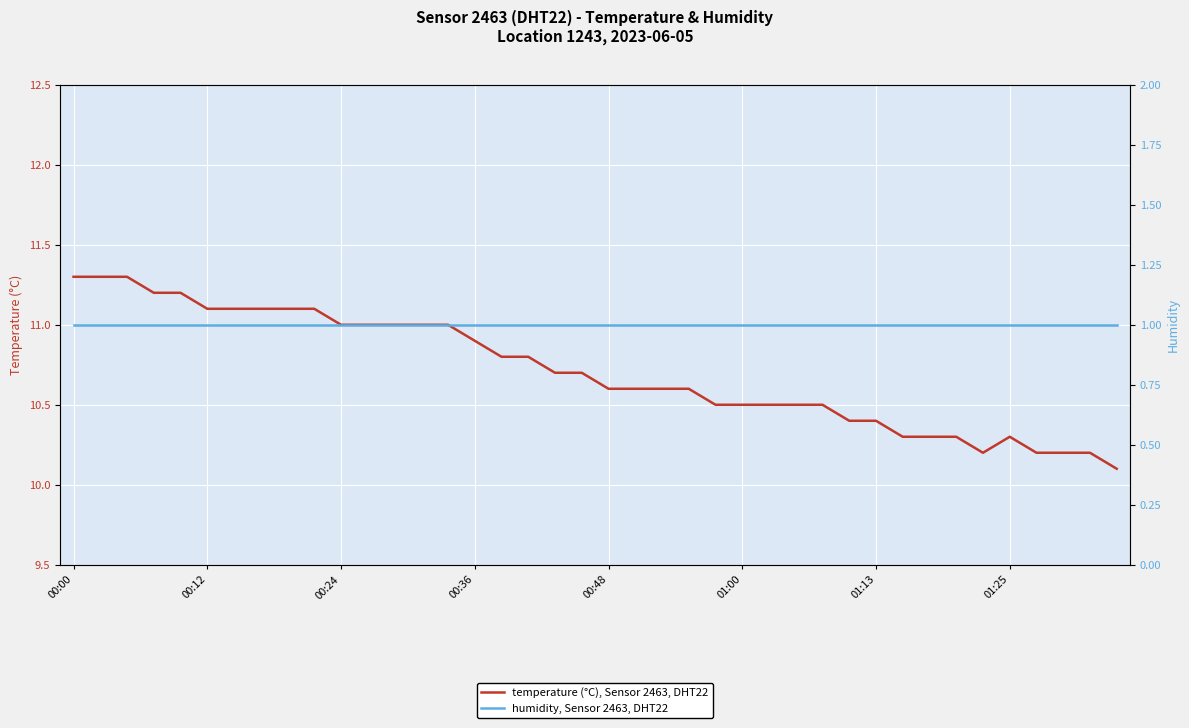

True or false: humidity, Sensor 2463, DHT22 and temperature (°C), Sensor 2463, DHT22 cross at least once.

False